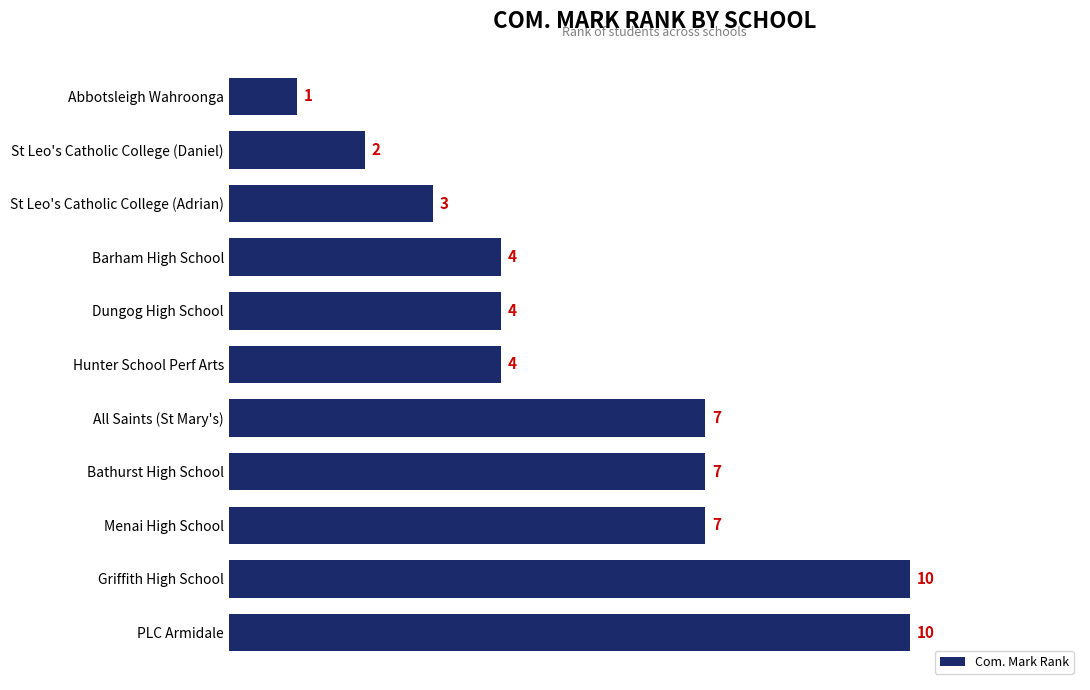

Between Abbotsleigh Wahroonga and St Leo's Catholic College (Daniel), which is larger?

St Leo's Catholic College (Daniel)